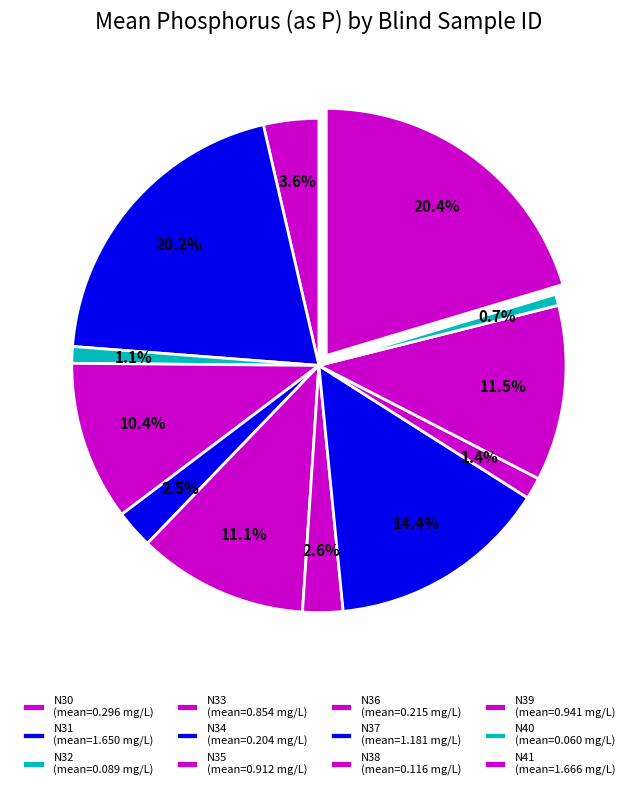

Count the number of slices in the pie.

12